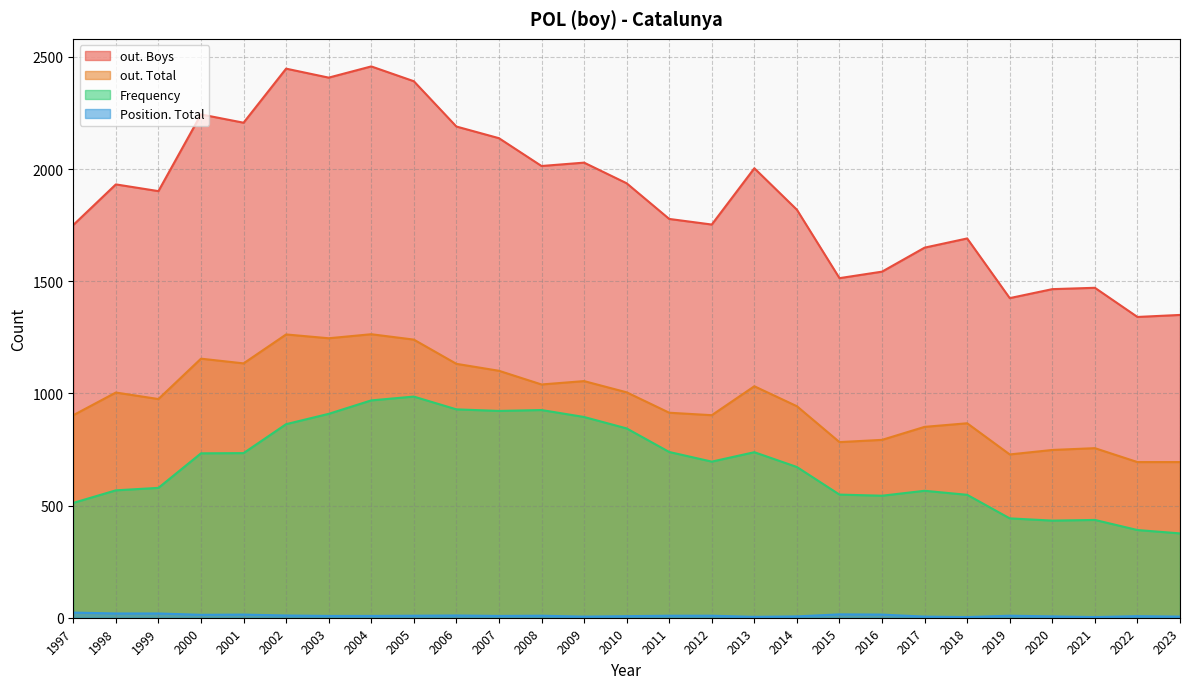

At which category is the sum across all series the highest?

2004